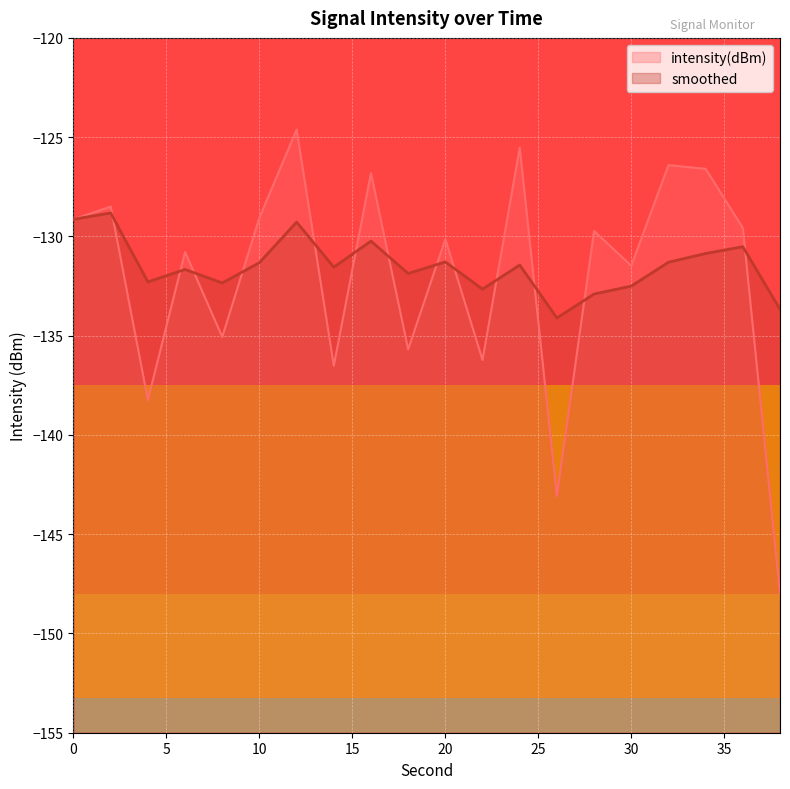

Which series changed the most between 10 and 30?

intensity(dBm)